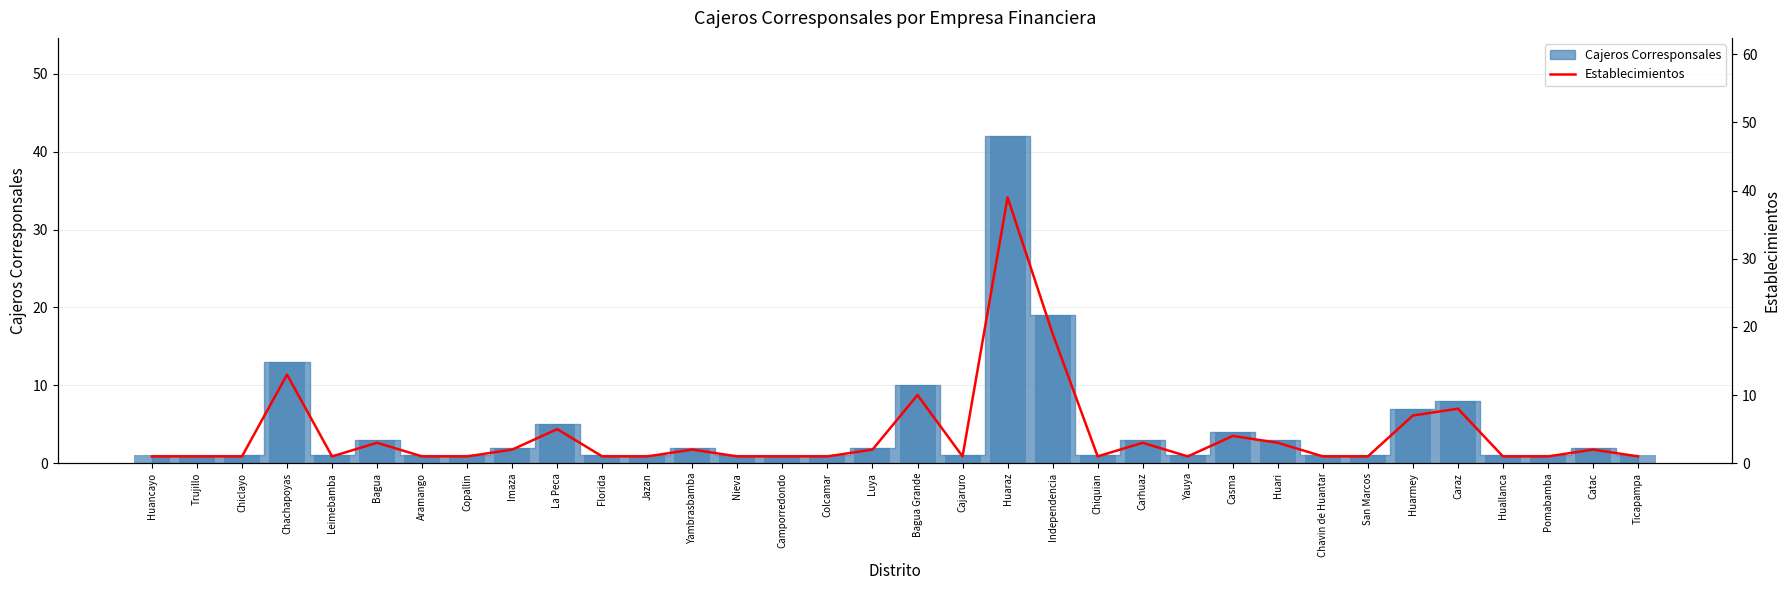

What value does the data have at Camporredondo?

1